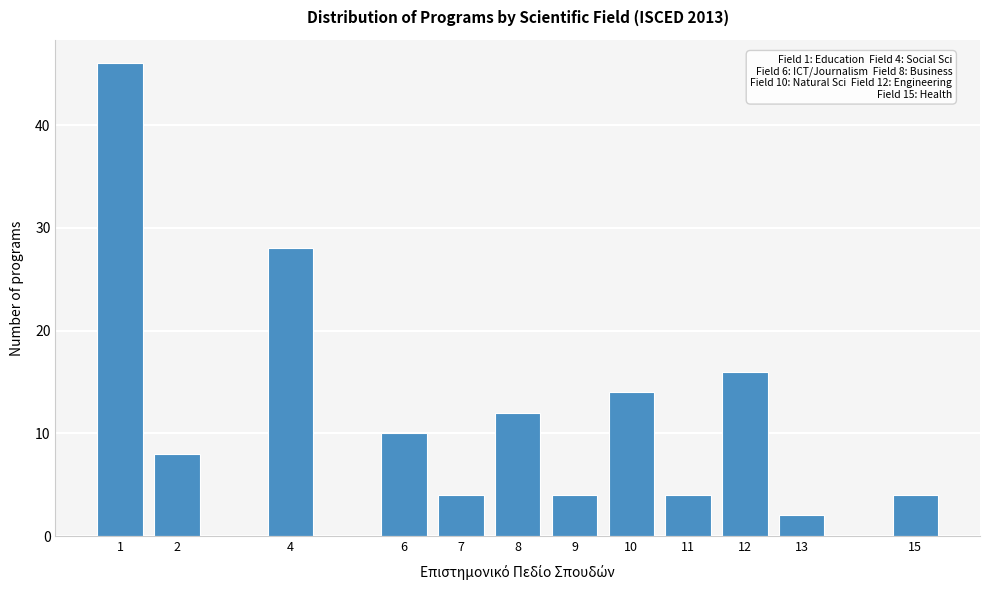

Reading left to right, extract all data points from this chart.

46	8	28	10	4	12	4	14	4	16	2	4